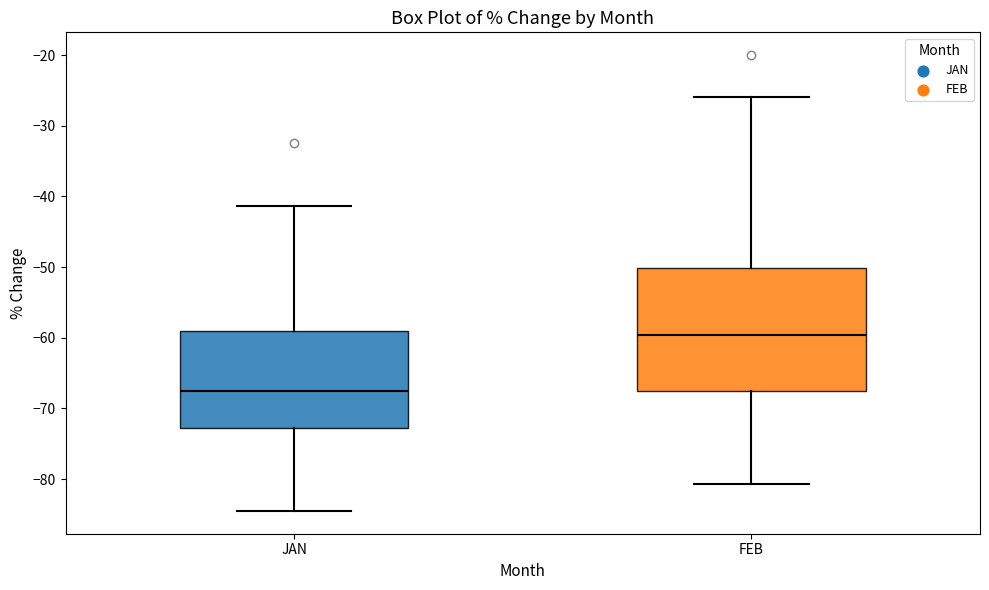

Reading left to right, transcribe this box plot: for each box, give where its median line is, the range the box spans, and where its two whiskers end, as read against the y-axis. The values are not printed on the chart, so give them approximately, as read against the axis.

JAN: median -68, box -73 to -59, whiskers -84 to -41
FEB: median -60, box -68 to -50, whiskers -81 to -26